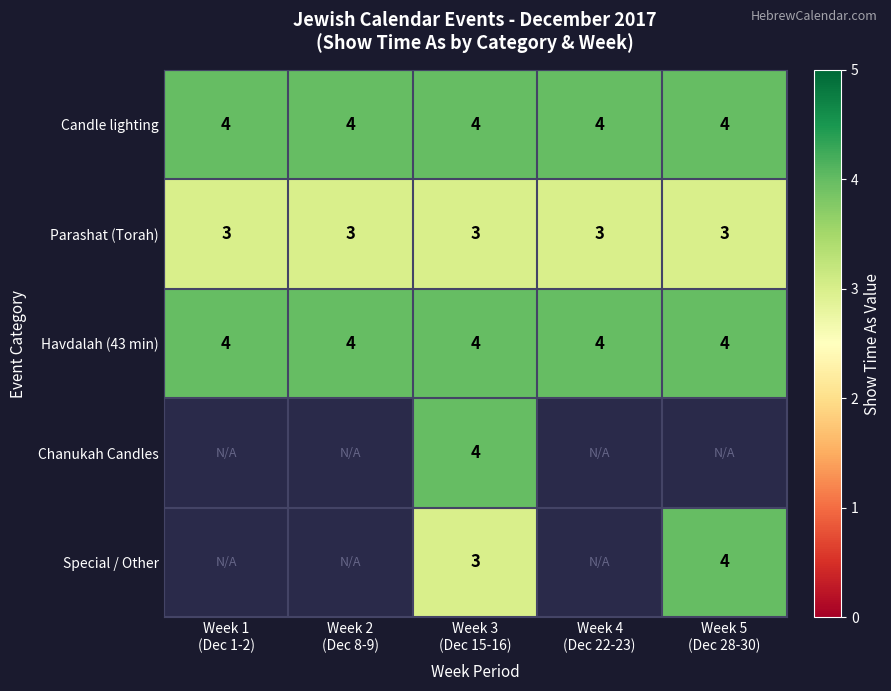

At how many categories does at least one series exceed 3?

5